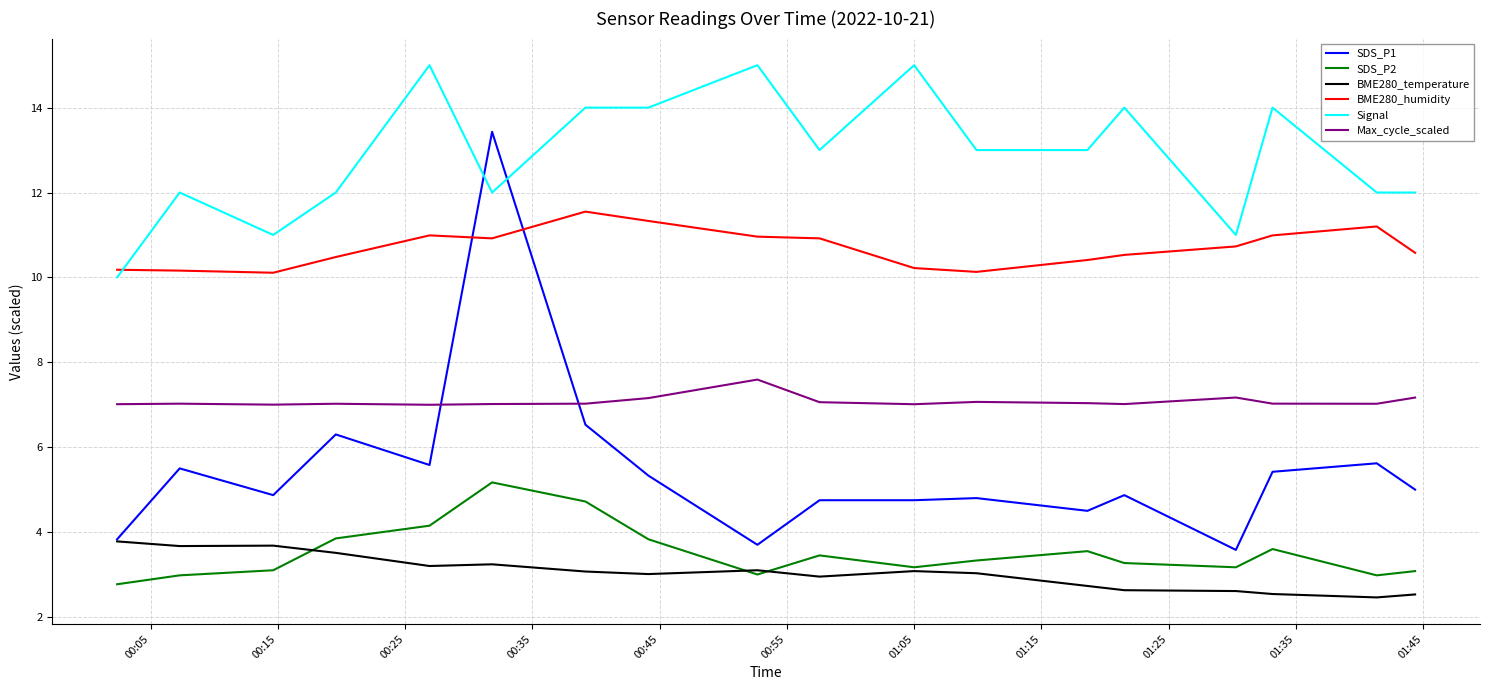

Count the number of categories in the chart.

18